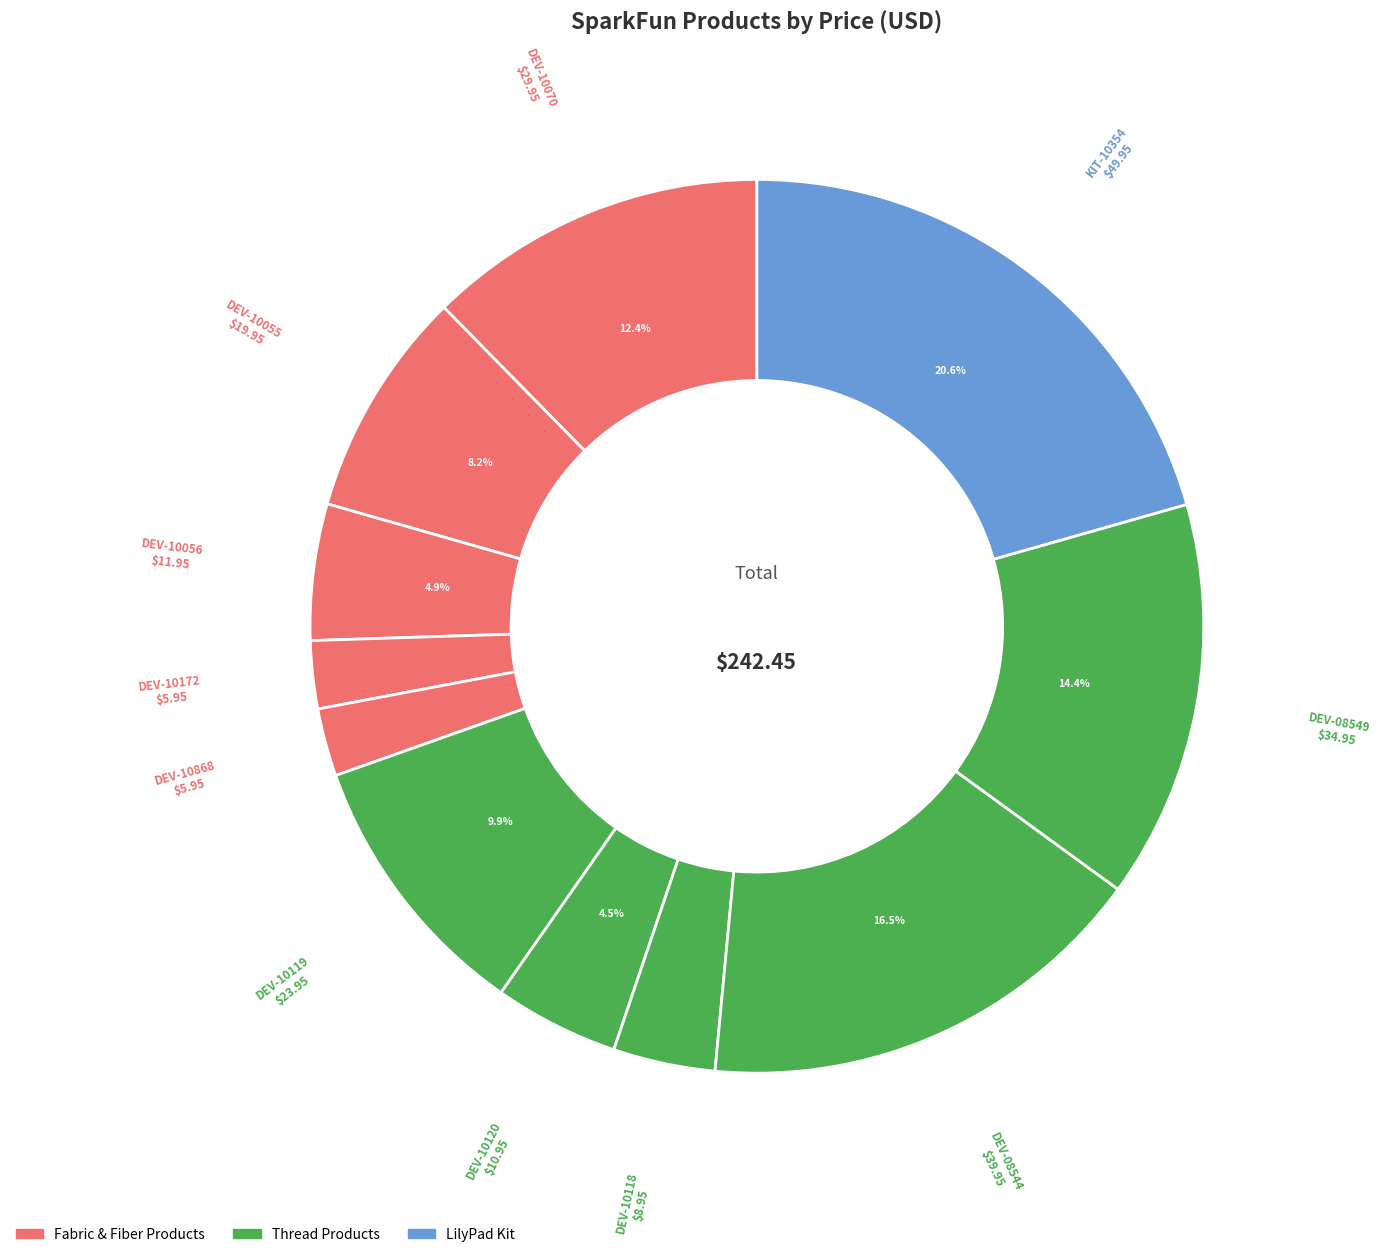

Rank the categories by value from highest to lowest.

KIT-10354, DEV-08544, DEV-08549, DEV-10070, DEV-10119, DEV-10055, DEV-10056, DEV-10120, DEV-10118, DEV-10172, DEV-10868